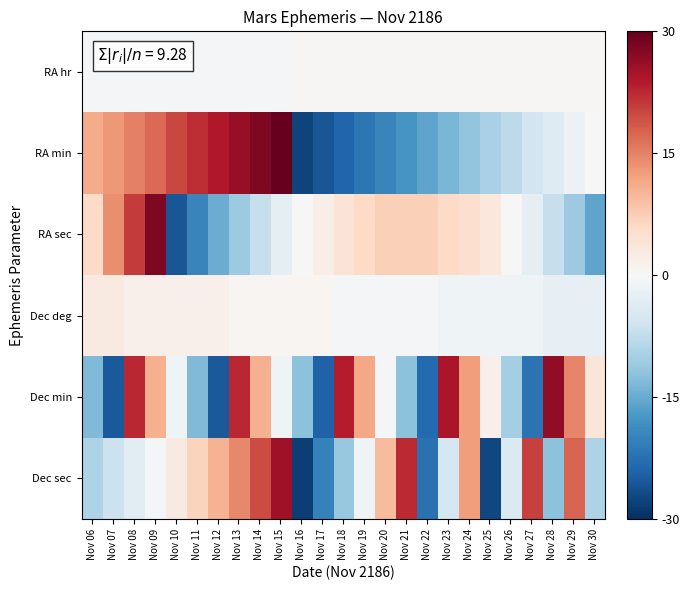

What is the total value across all series at Nov 07?

-2.5